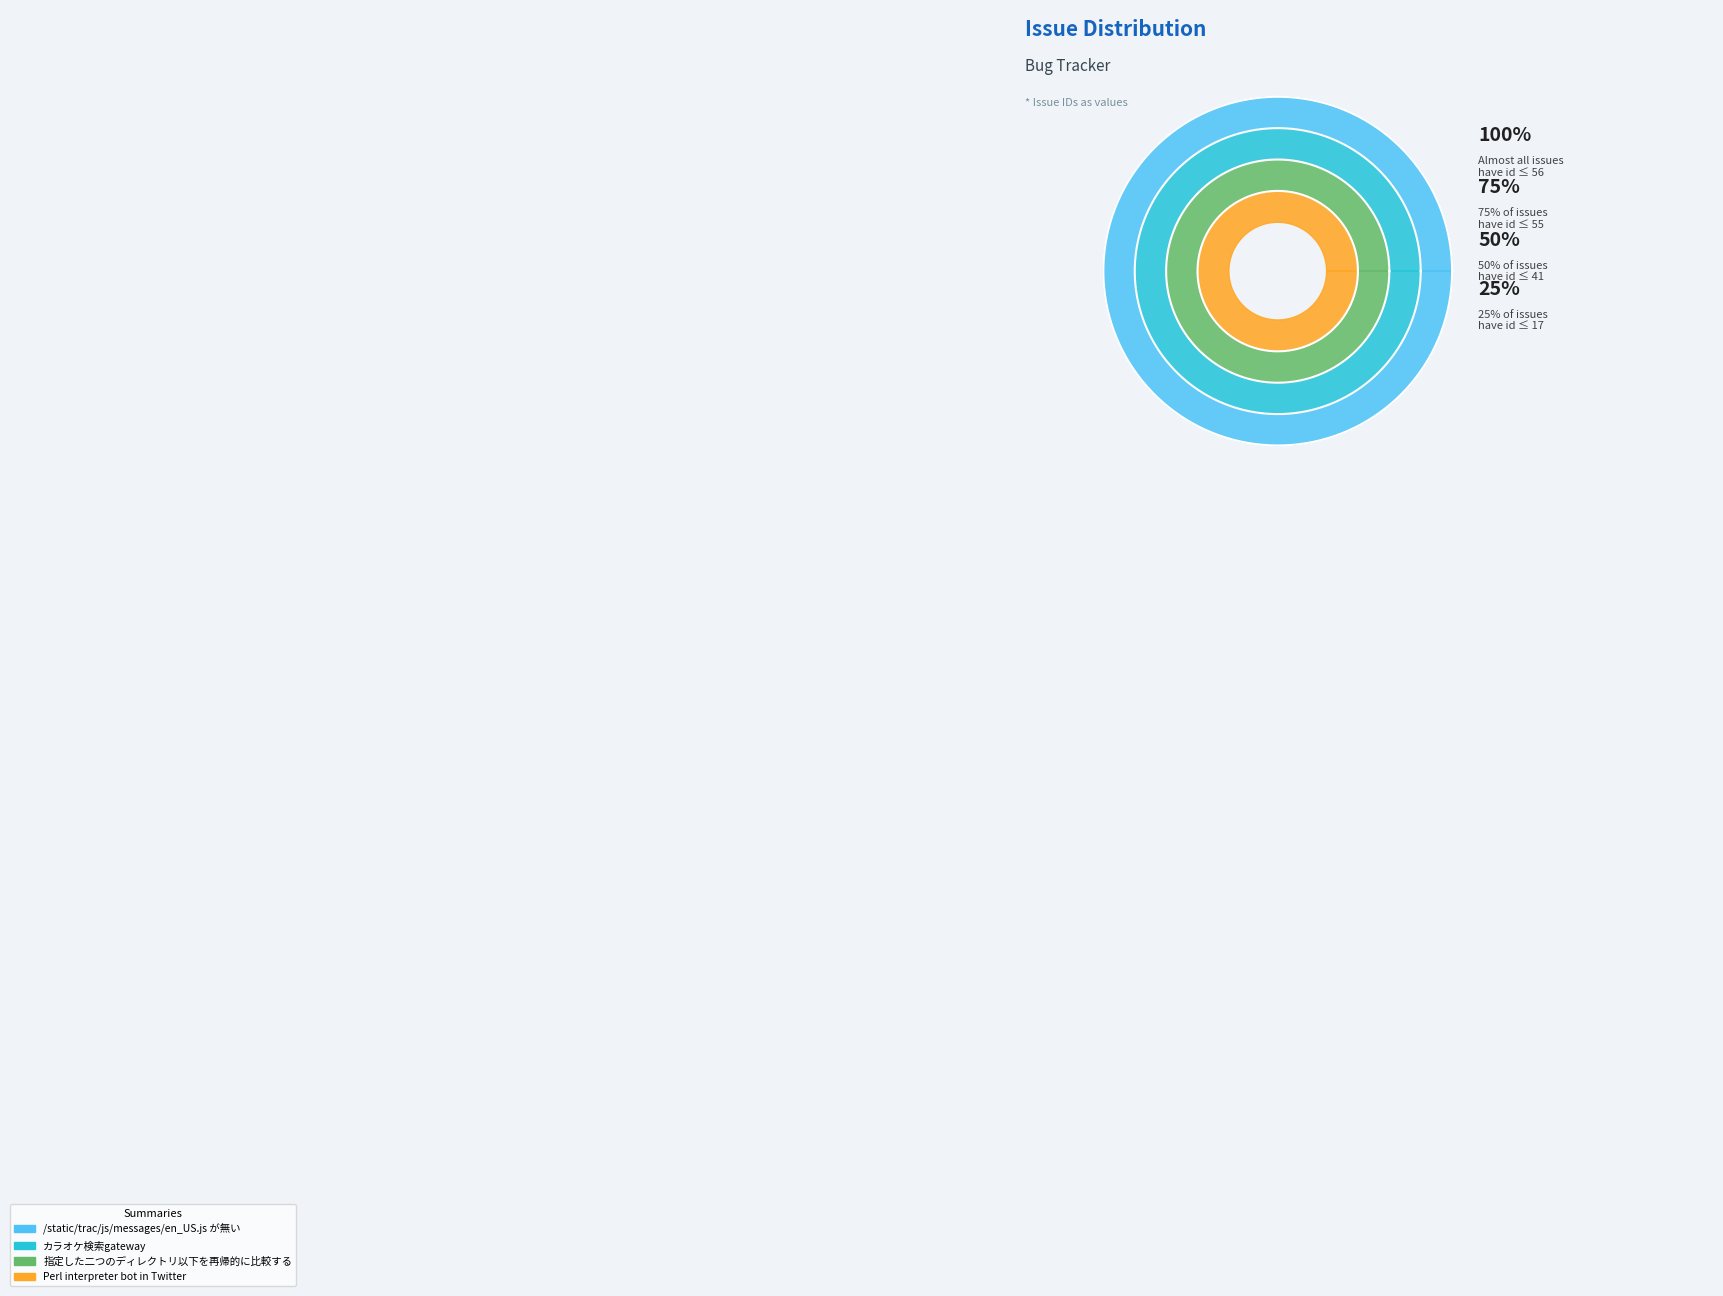

Is there any slice that represents more than half of the pie?

No